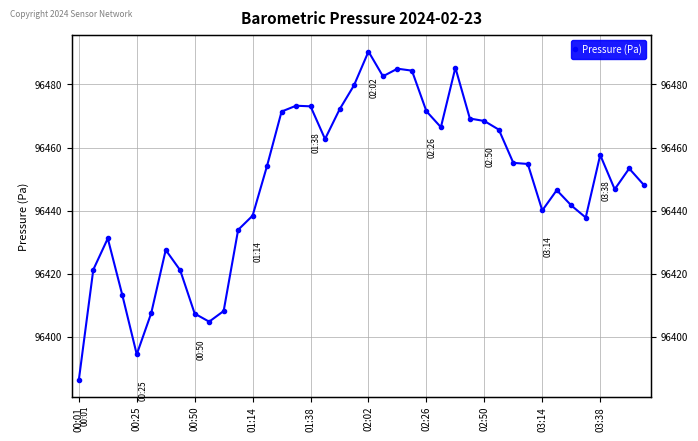

At which category does the chart reach its minimum across all series?

00:01